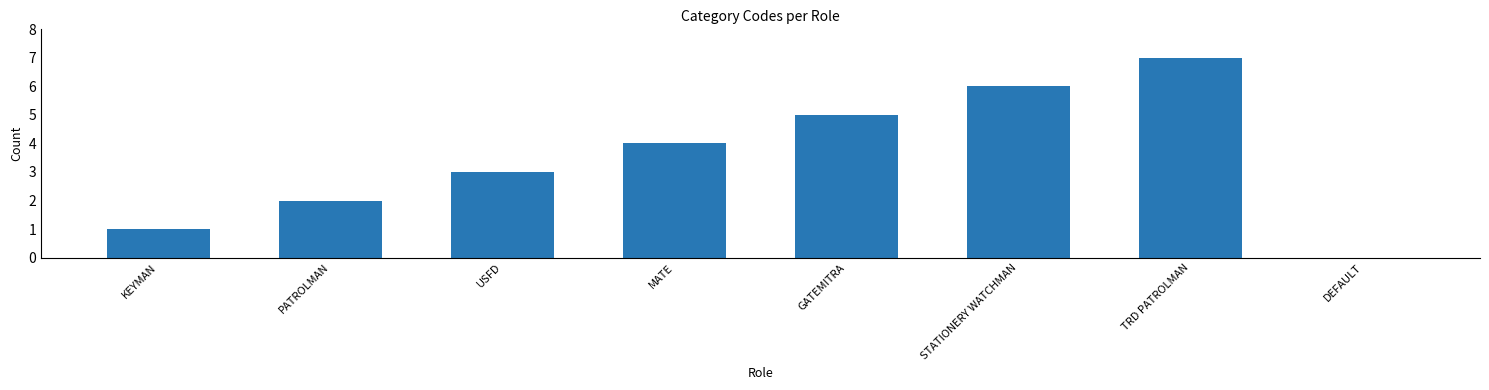

What is the sum of the values at TRD PATROLMAN and USFD?

10